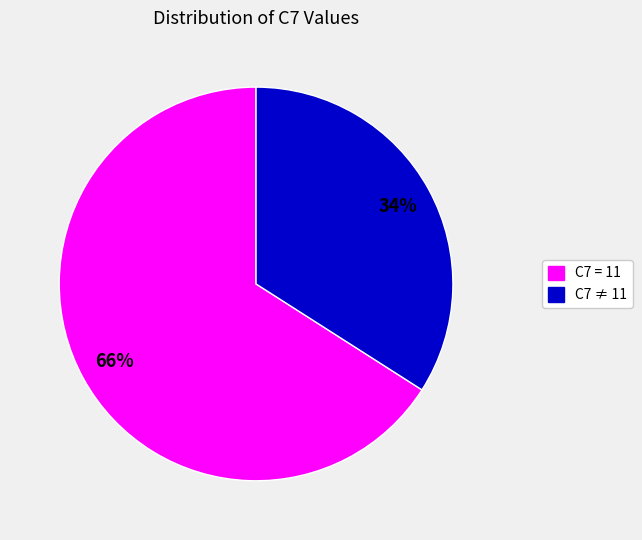

How many slices are in this pie chart?

2